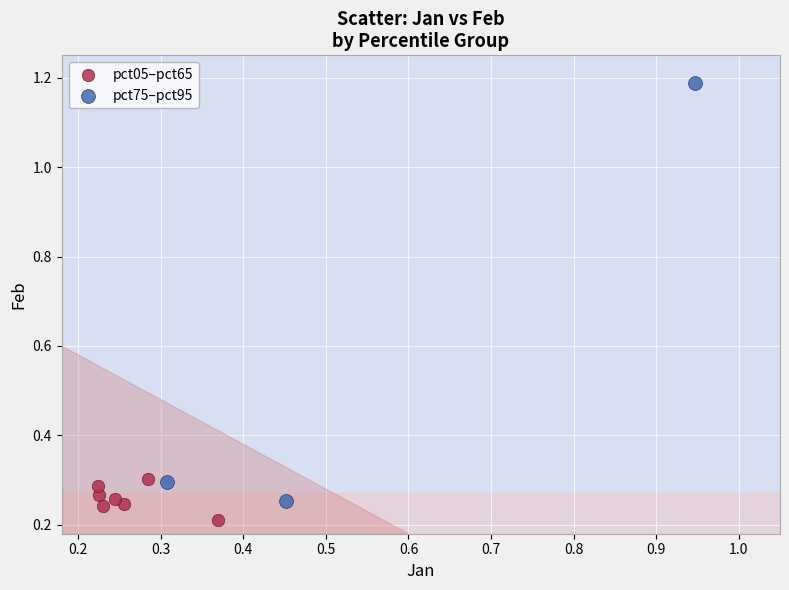

Which series has the largest Y range (max minus min)?

pct75–pct95